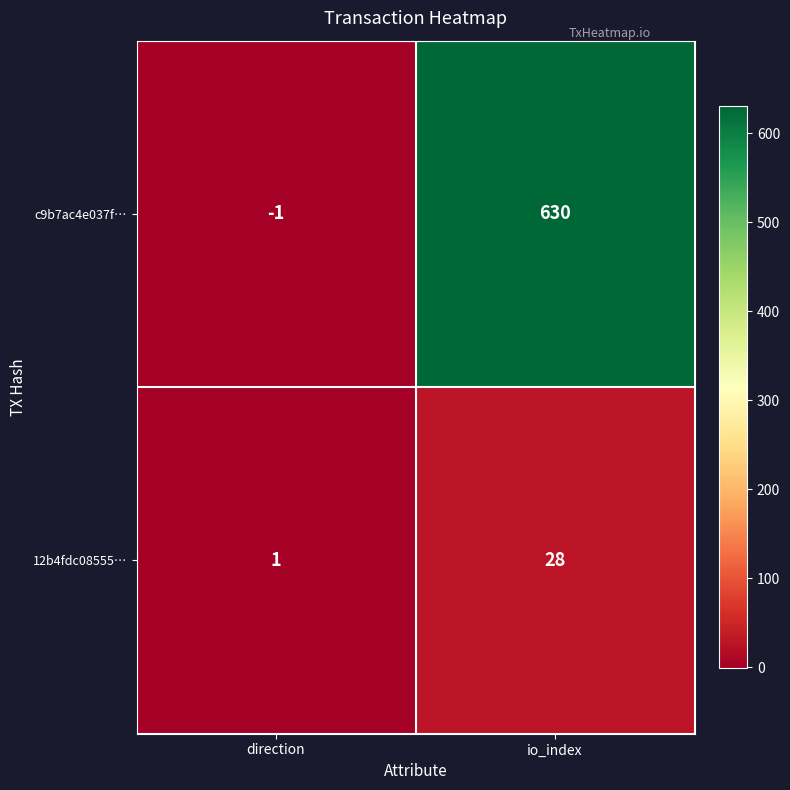

How many data points does each series have?

2